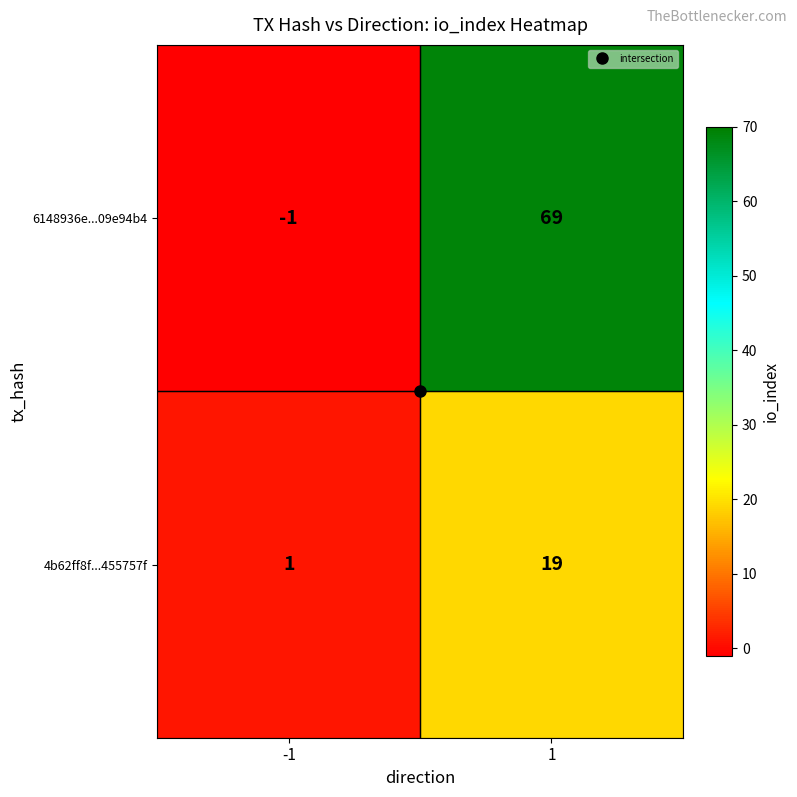

Is the value of 4b62ff8f...455757f at -1 greater than the value of 6148936e...09e94b4 at 1?

No